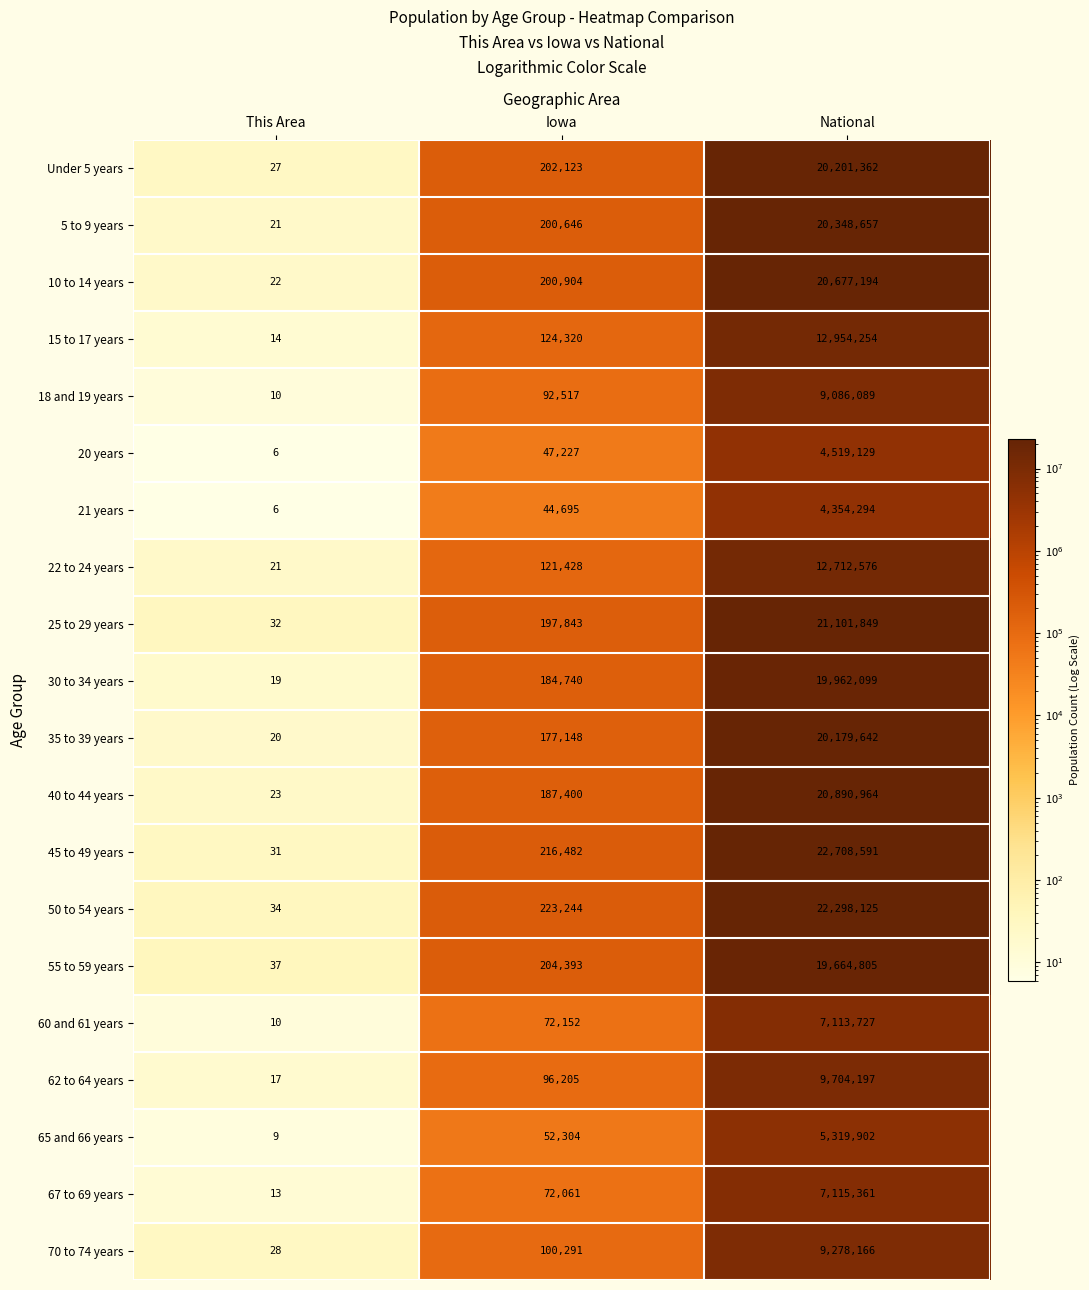

What is the difference between the 10 to 14 years values at National and This Area?

20677172